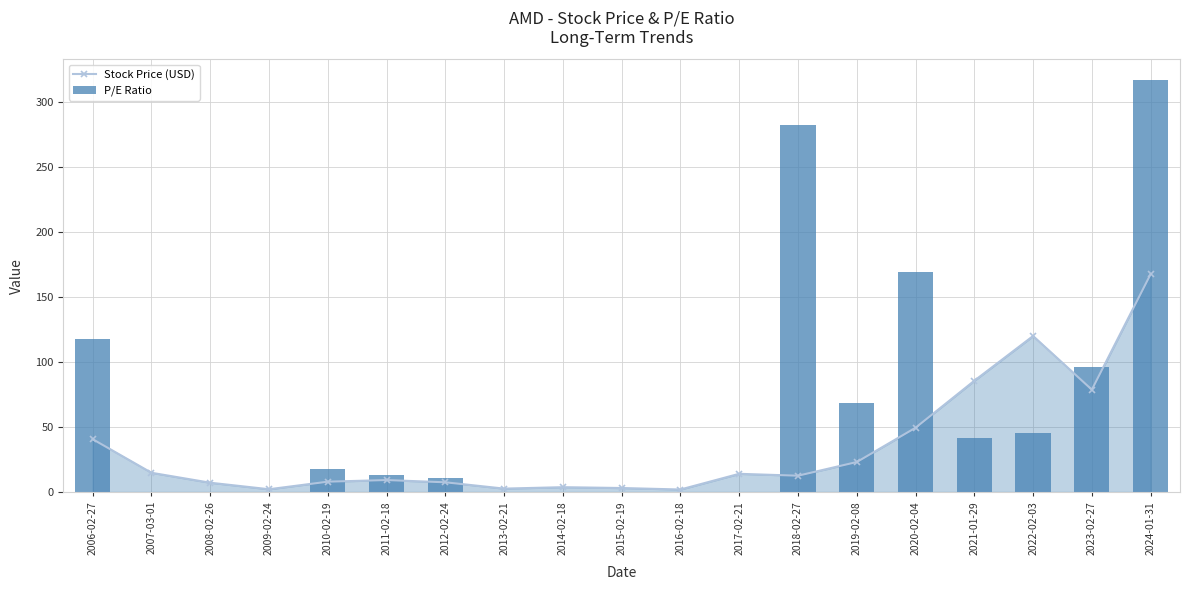

What is the label of the 7th bar from the left?

2012-02-24